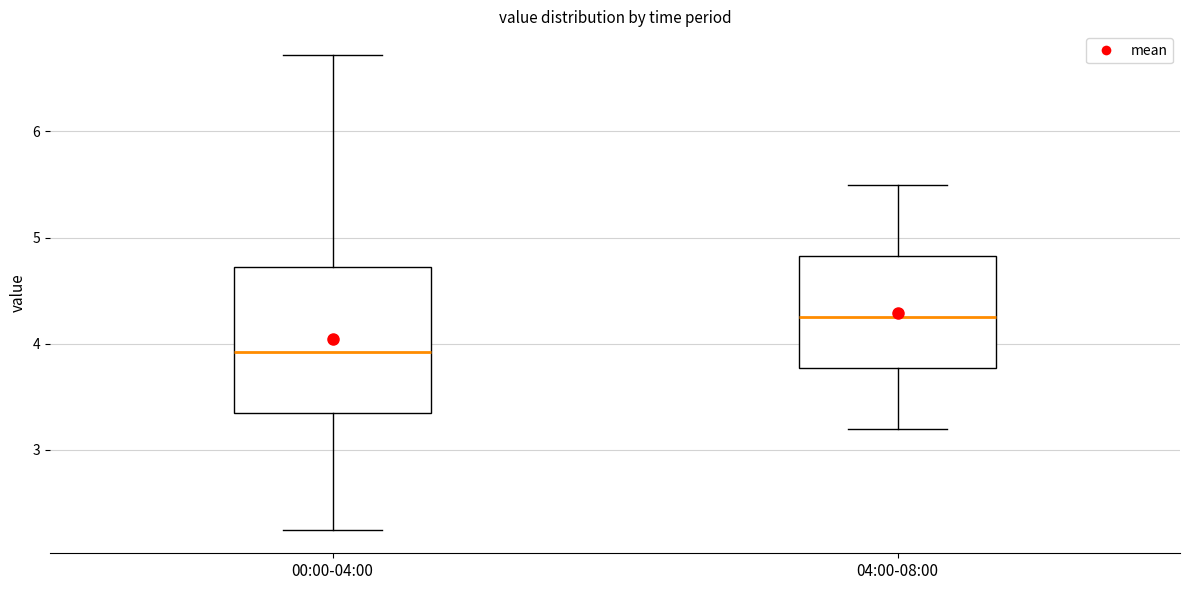

Where is the lower edge of the box for 04:00-08:00 on the y-axis? The values are not printed on the chart, so give them approximately, as read against the axis.

3.8